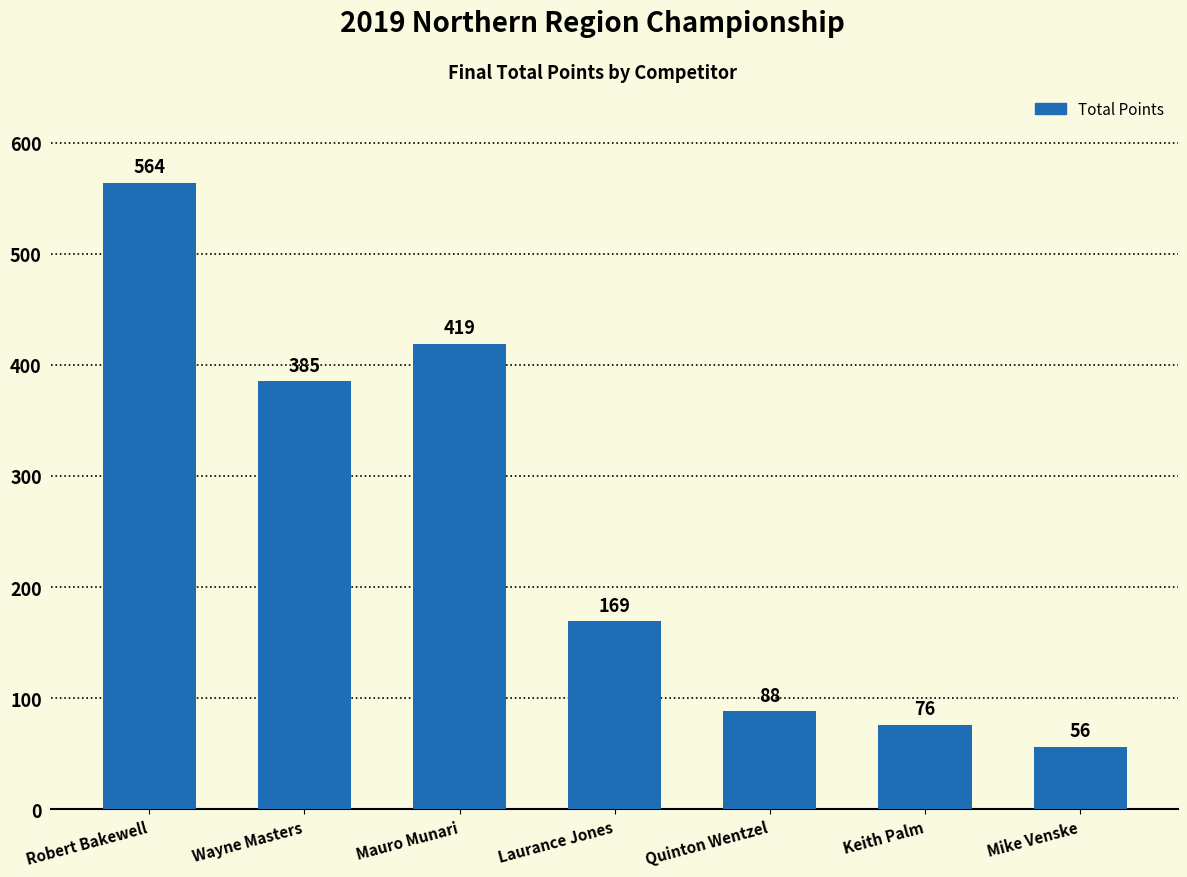

Reading left to right, what are all the values shown in this chart?

Robert Bakewell=564	Wayne Masters=385	Mauro Munari=419	Laurance Jones=169	Quinton Wentzel=88	Keith Palm=76	Mike Venske=56